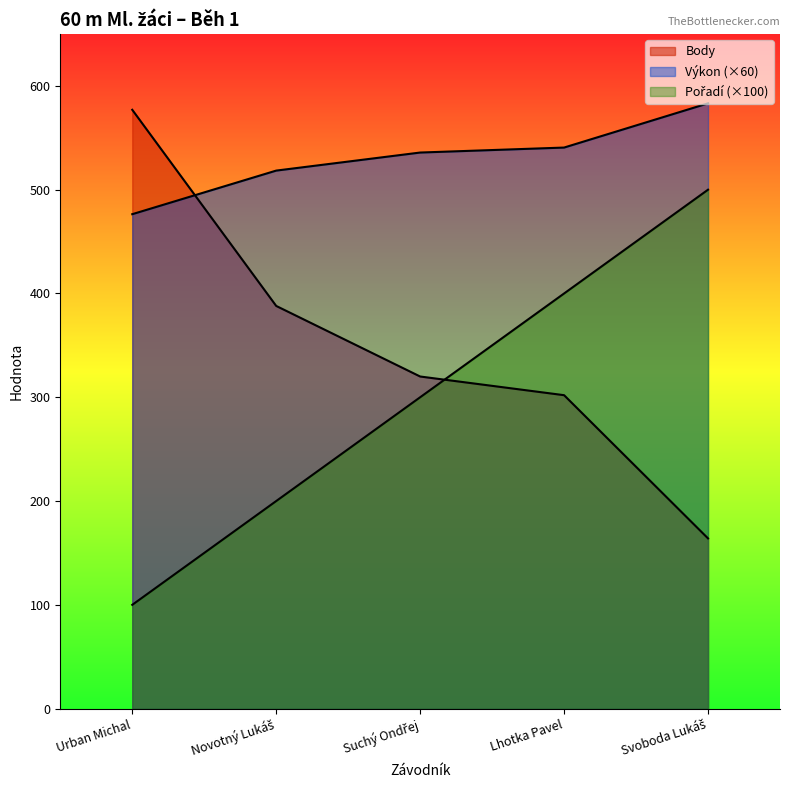

Which series has the largest range (max minus min)?

Body